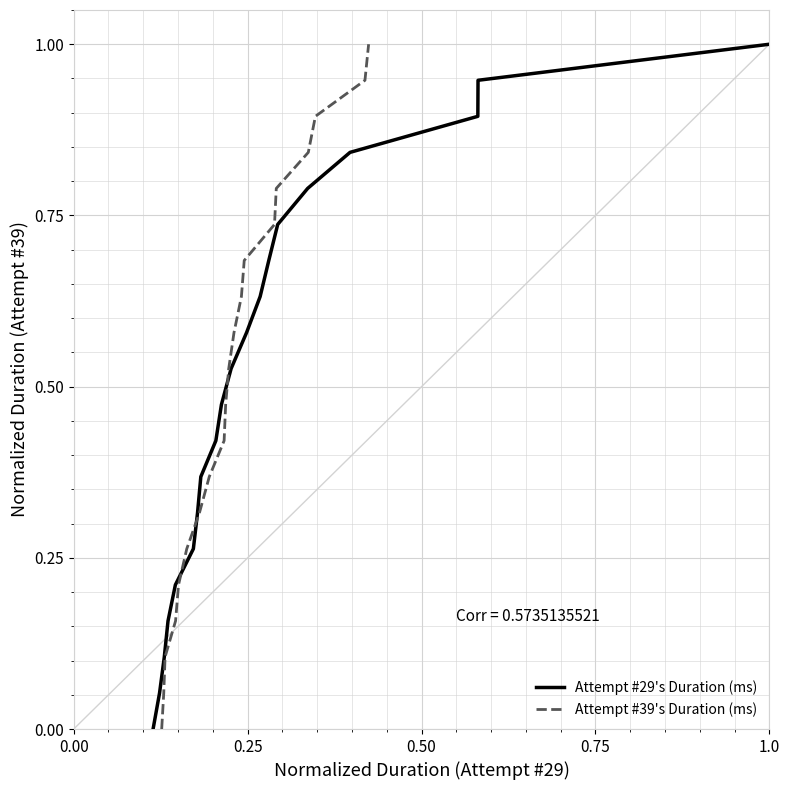

What is the maximum value for Attempt #29's Duration (ms)?

1.0